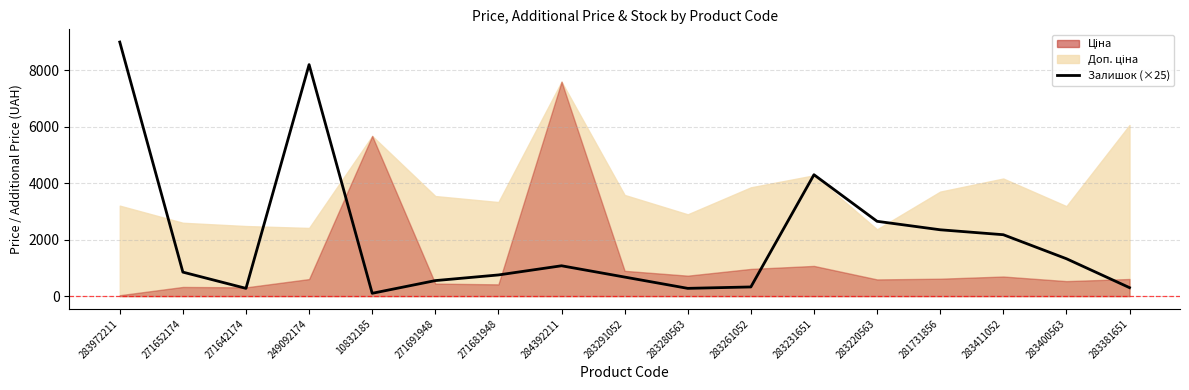

Read the value at 284392211, to the nearest 10.

1080